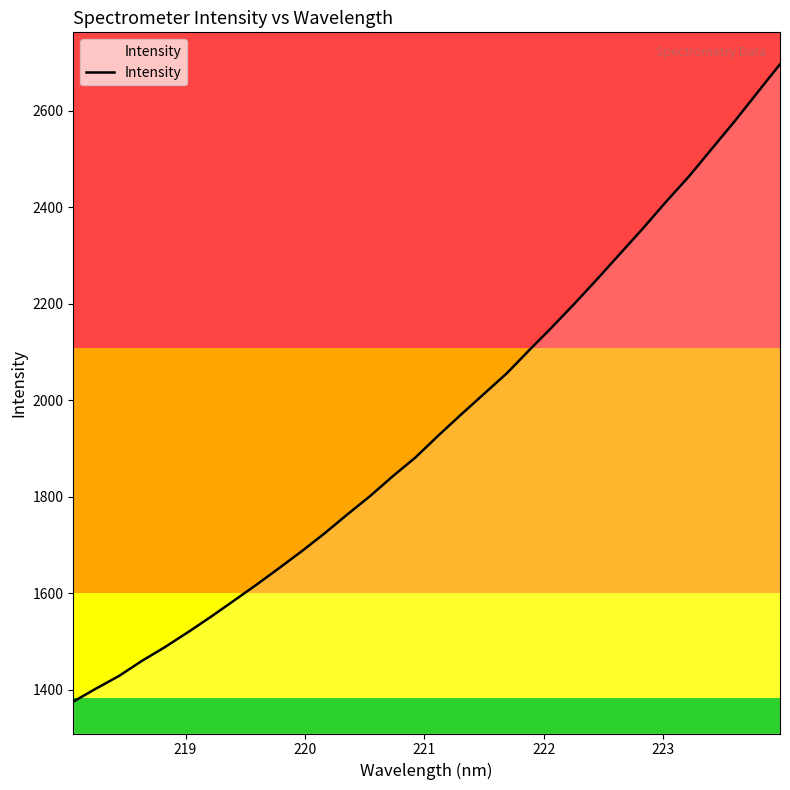

How many categories are shown in the chart?

32